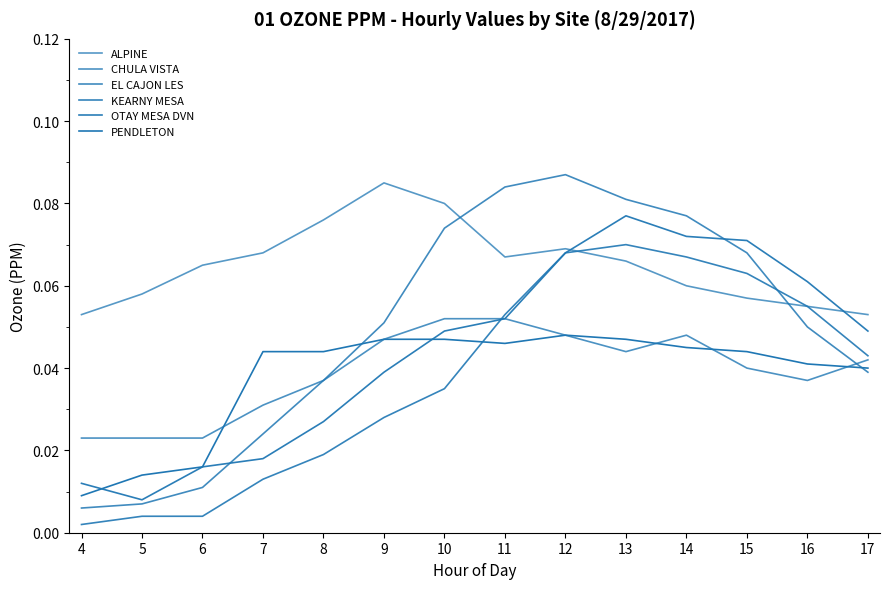

How many lines are shown in the chart?

6